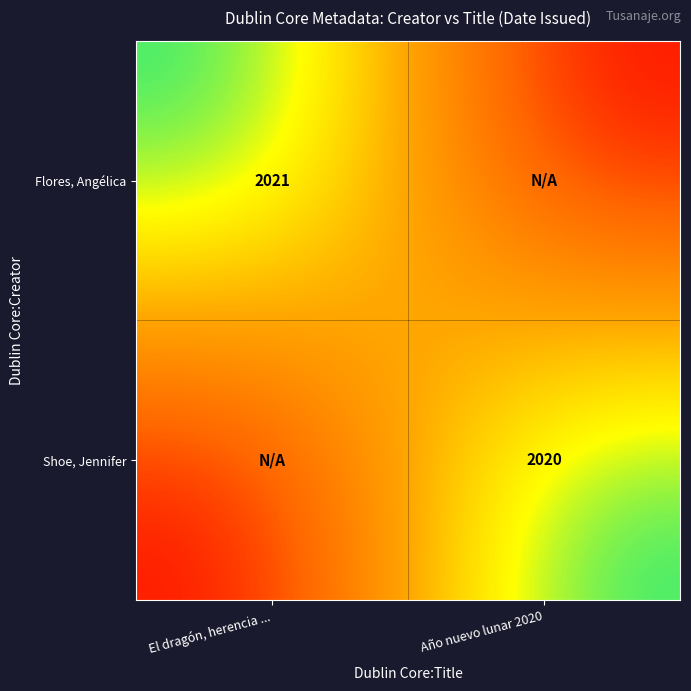

The Flores, Angélica series shows 2021 at El dragón, herencia .... True or false?

True